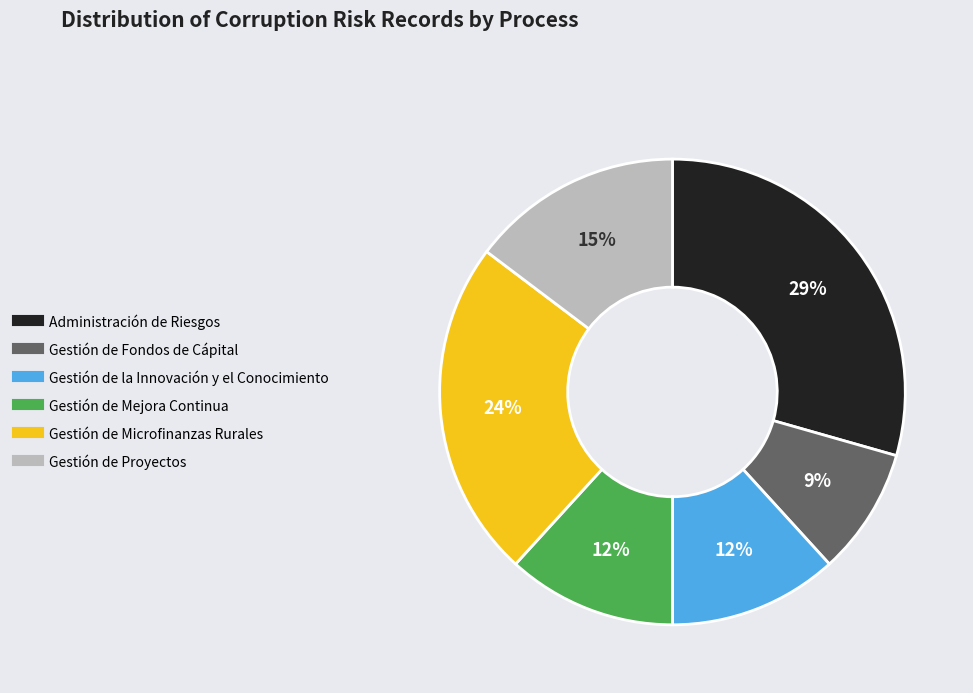

Which has a higher value, Administración de Riesgos or Gestión de Microfinanzas Rurales?

Administración de Riesgos